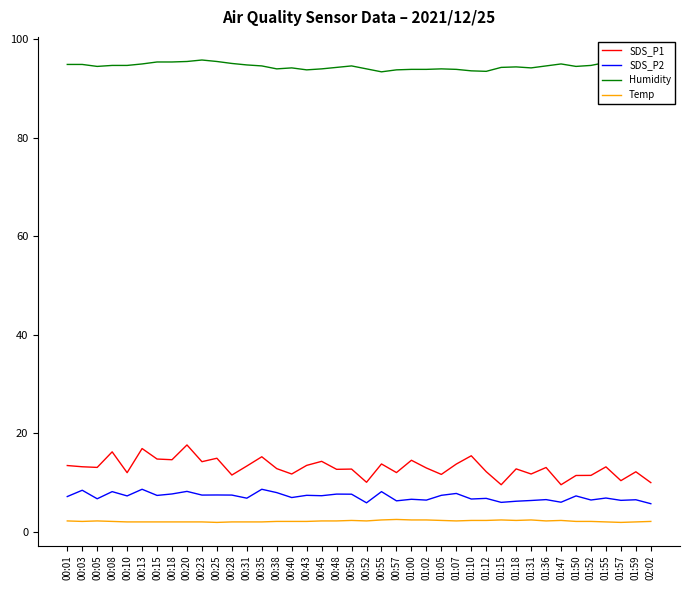

True or false: SDS_P1 has a value of 24.4 at 00:23.

False